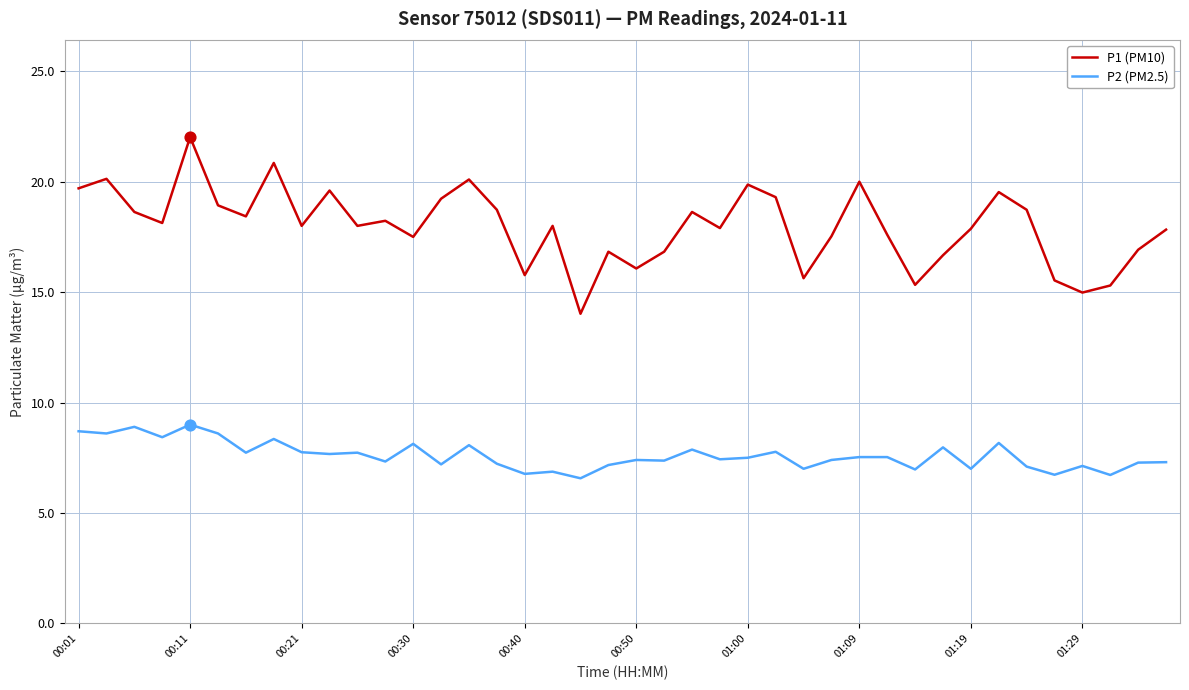

Which series has the largest range (max minus min)?

P1 (PM10)